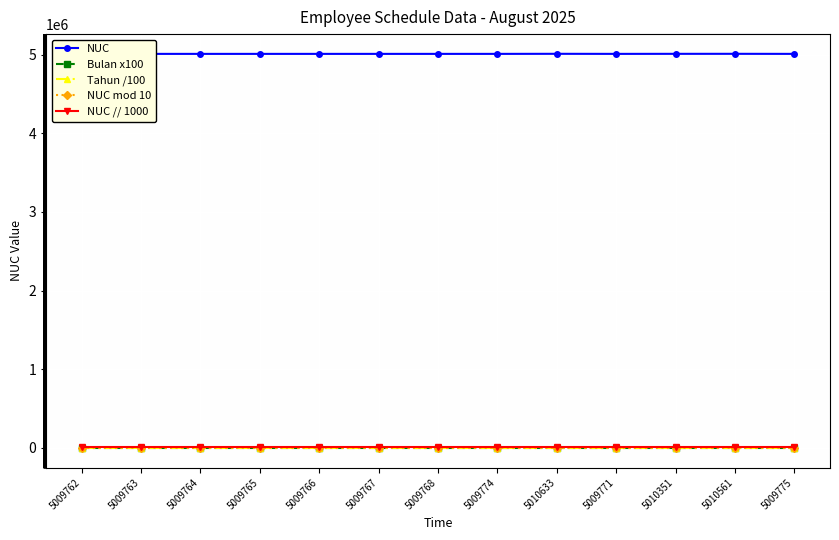

What is the difference between the highest and lowest values at 5009774?

5009770.0